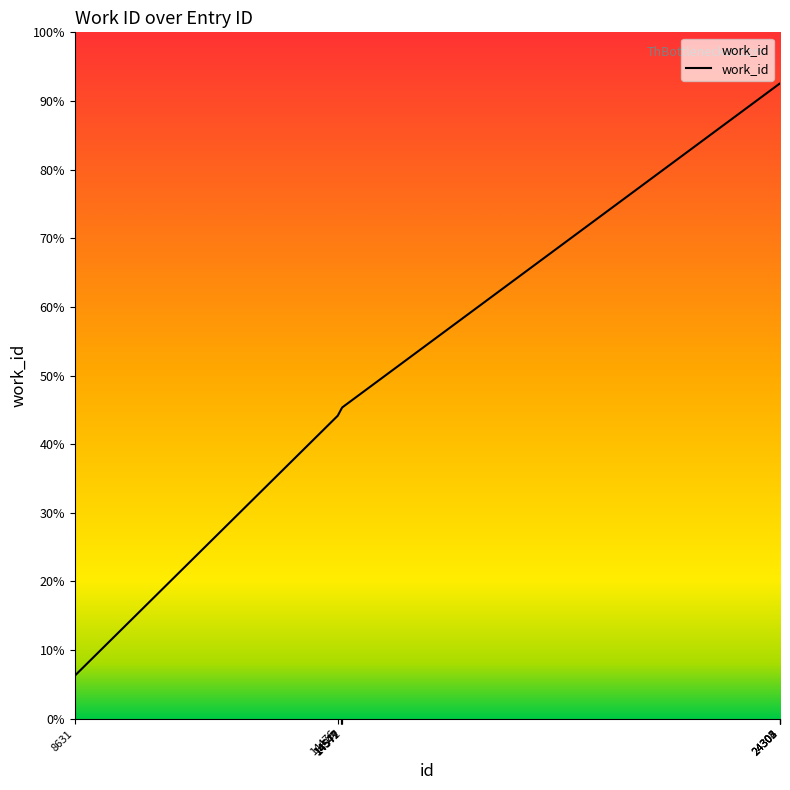

What value does the data have at 8631, to the nearest 100?

3400